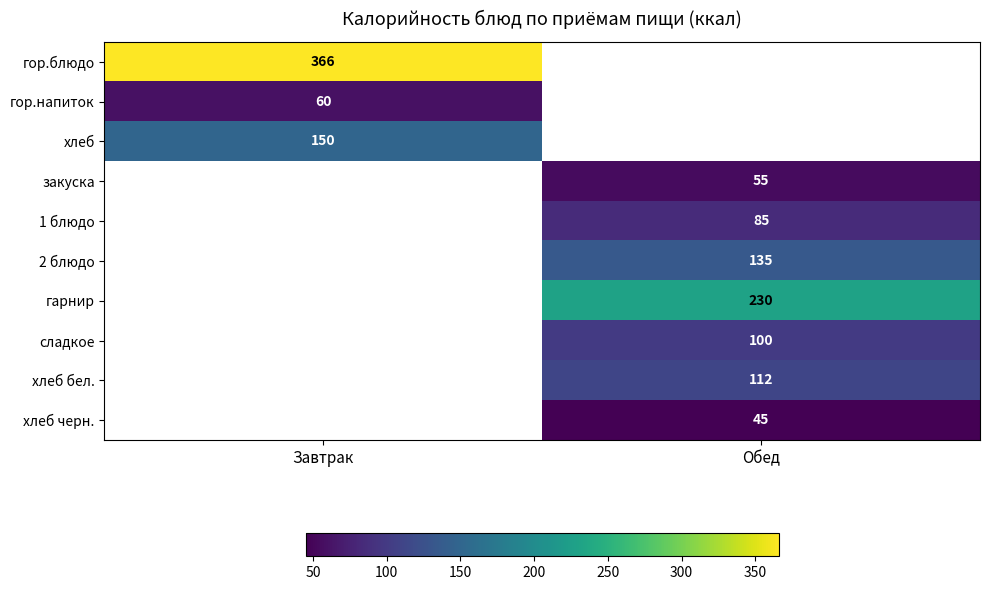

What is the minimum value shown in the chart?

45.0